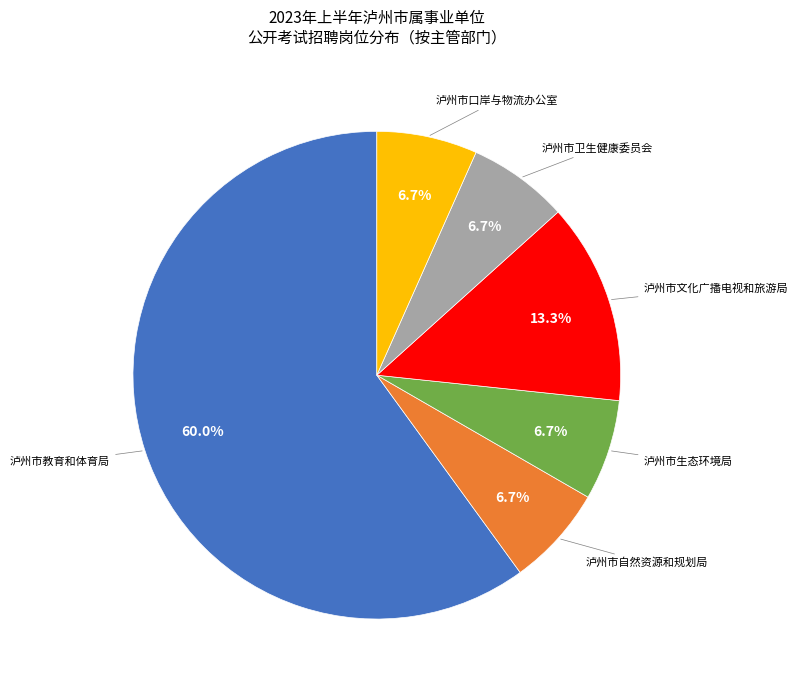

Does any single category account for the majority?

Yes